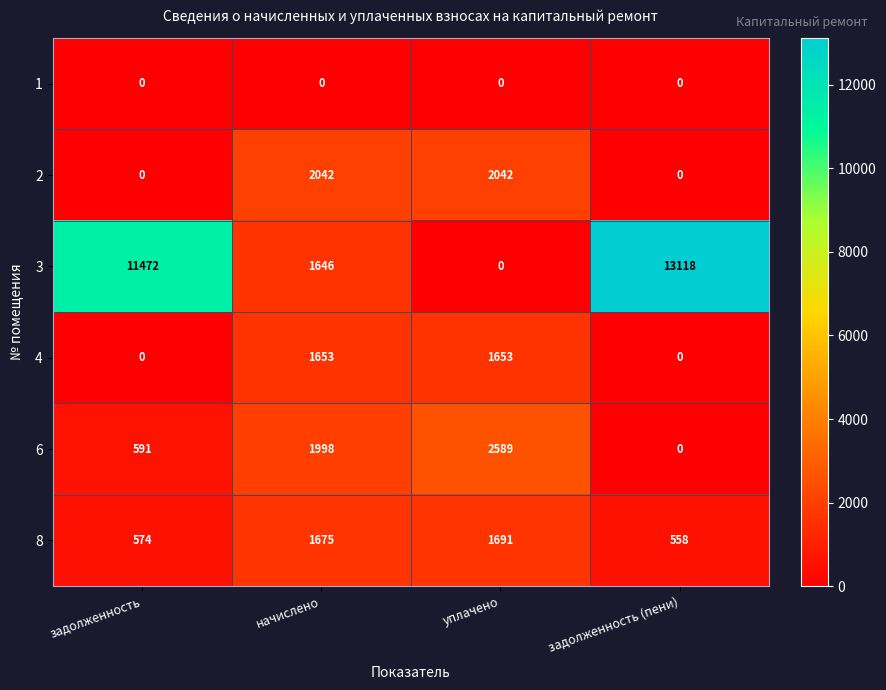

The value of 4 at уплачено is 846. True or false?

False